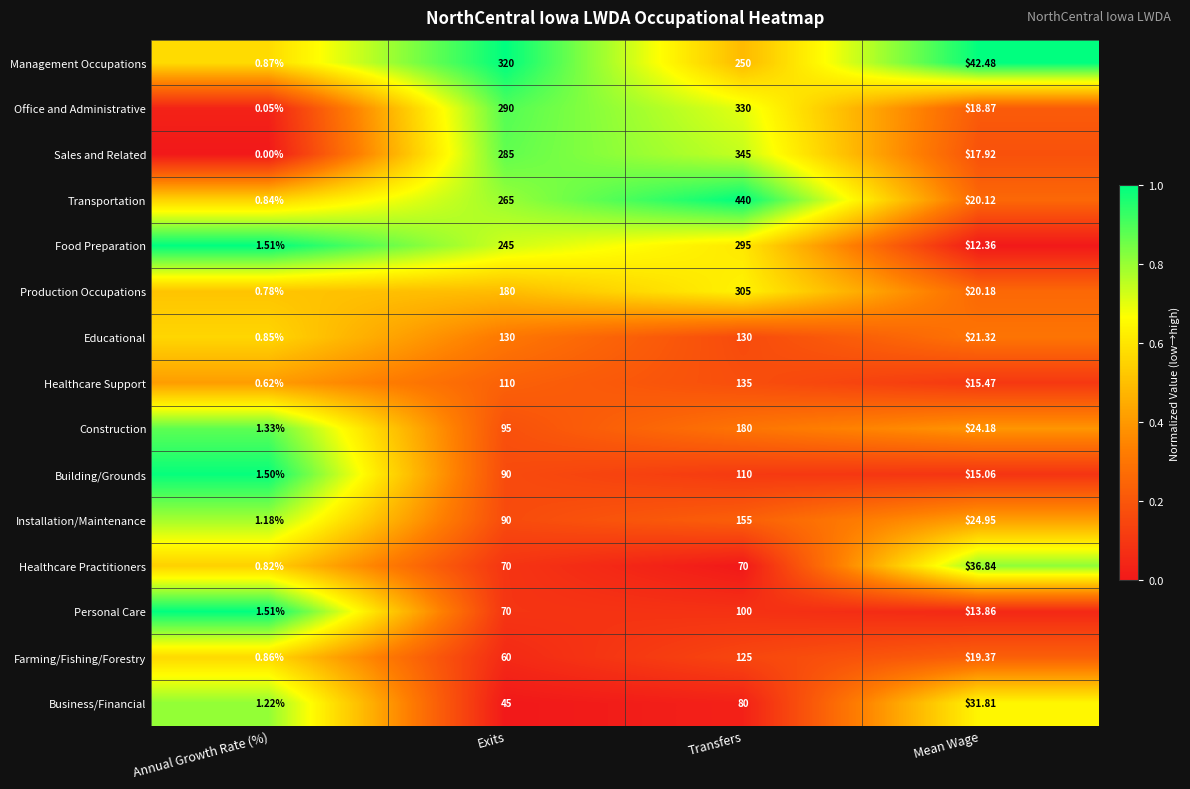

Which series has the largest total across all categories?

Transportation